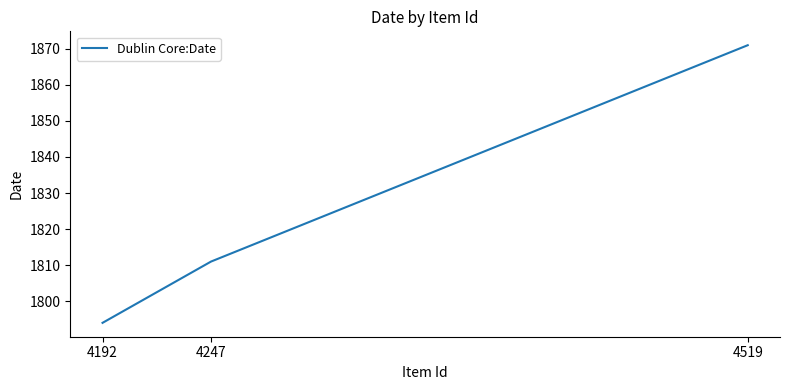

What is the sum of the values at 4519 and 4192?

3665